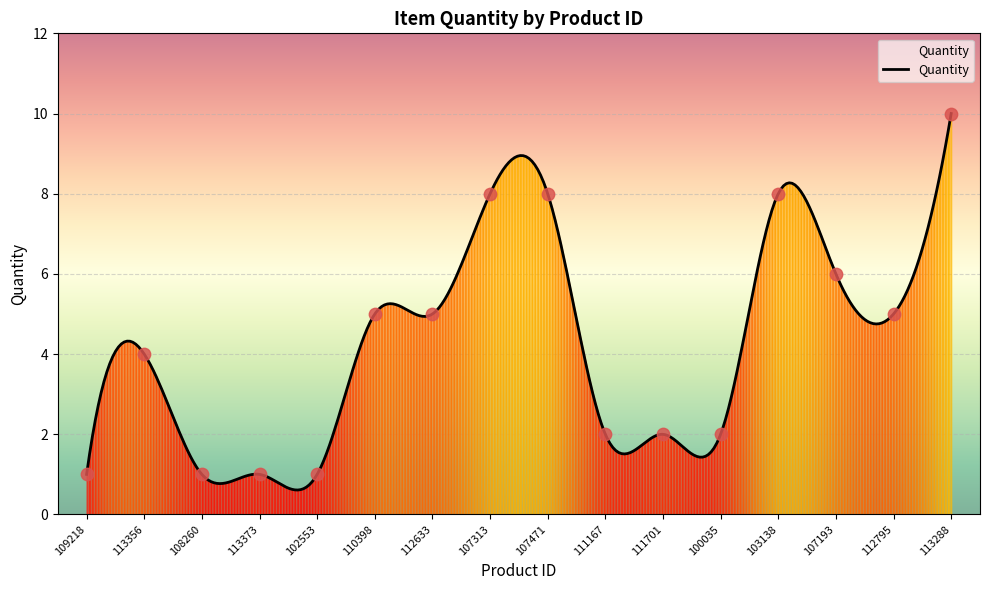

Approximately how many times larger is the value at 107313 compared to 113356?

2.0